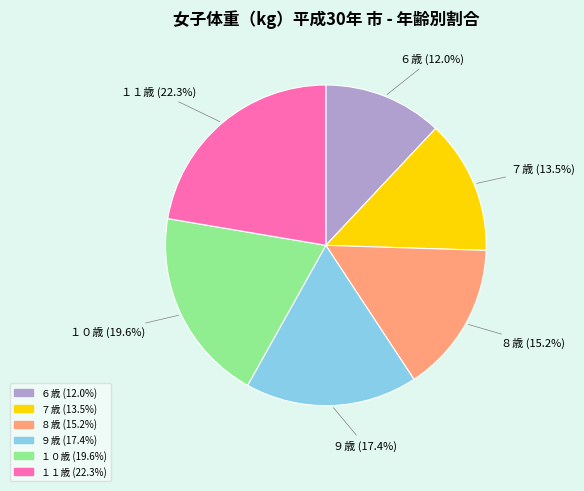

Count the number of slices in the pie.

6